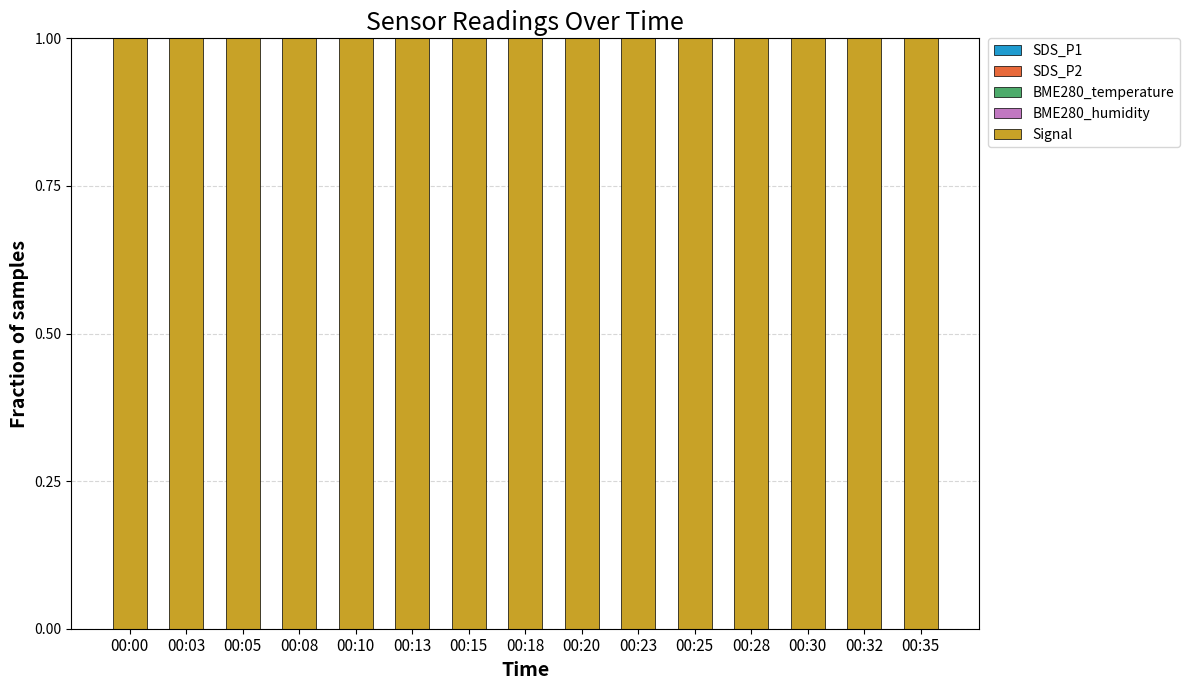

How many groups of bars are there?

15